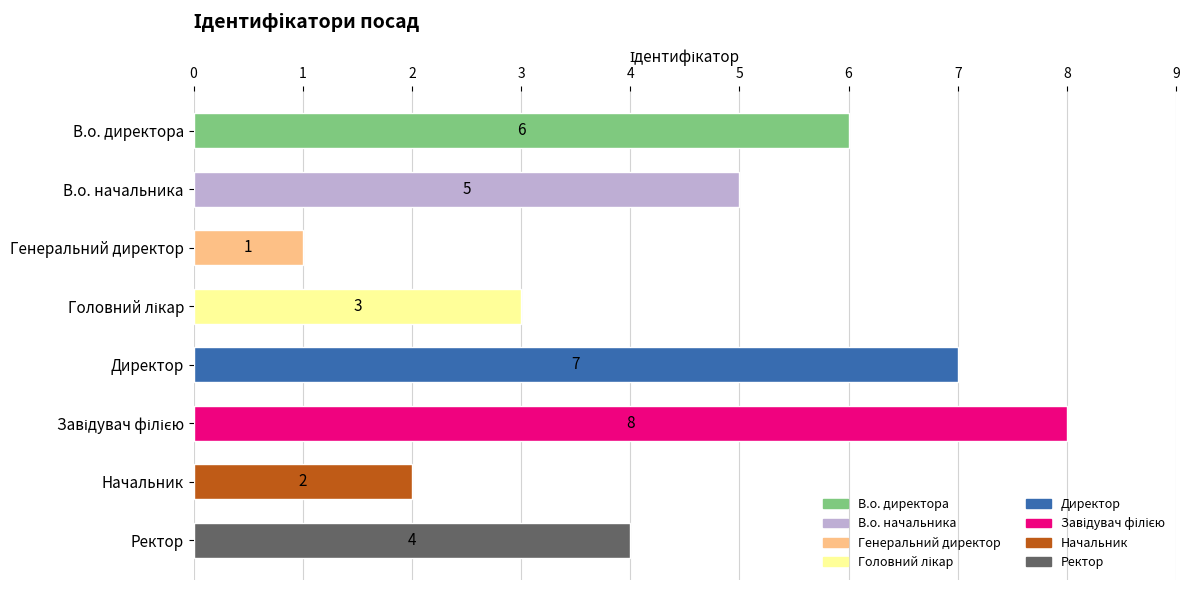

What is the greatest value displayed?

8